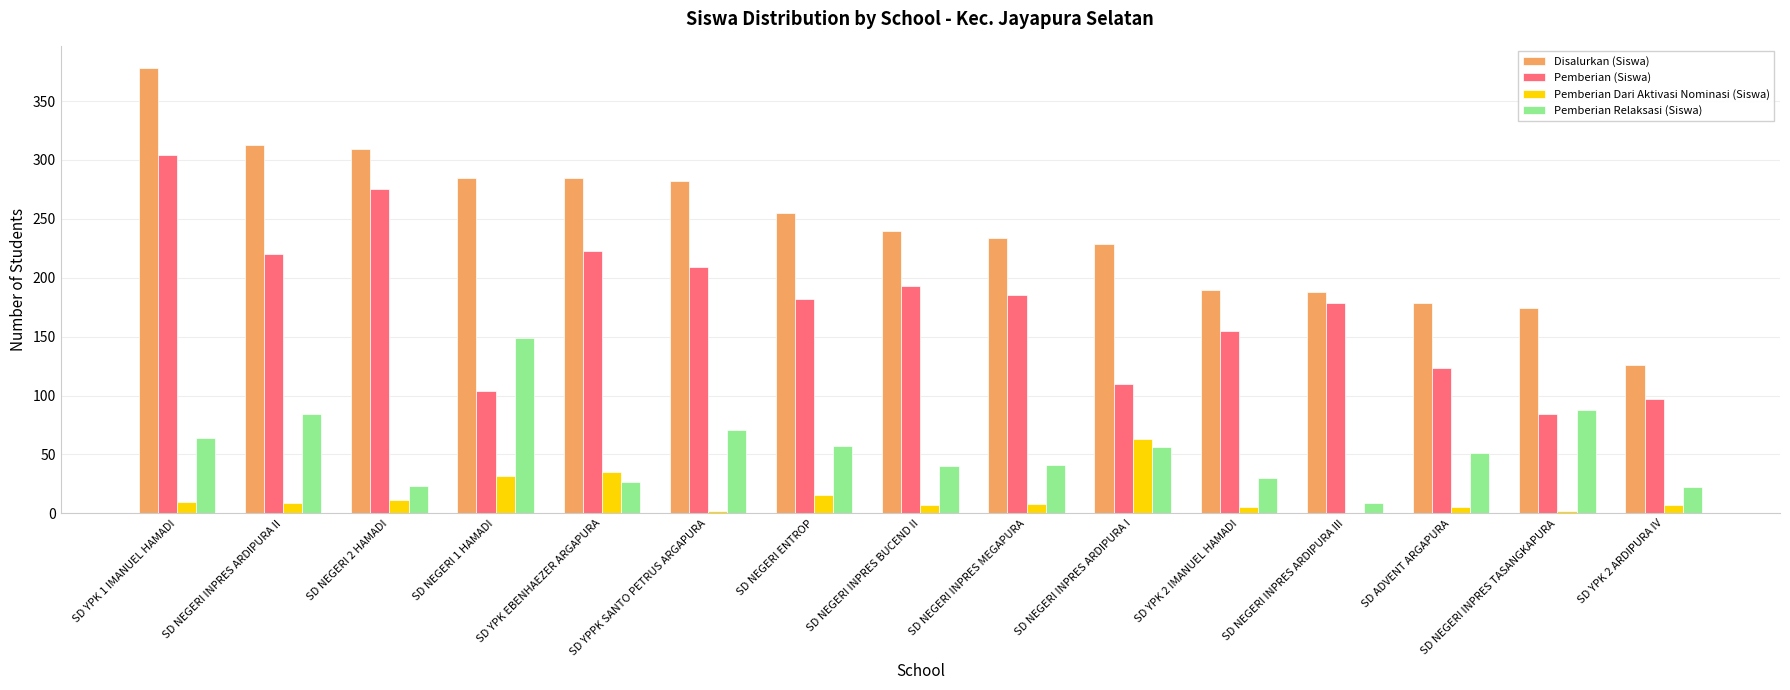

At which category is the sum across all series the highest?

SD YPK 1 IMANUEL HAMADI